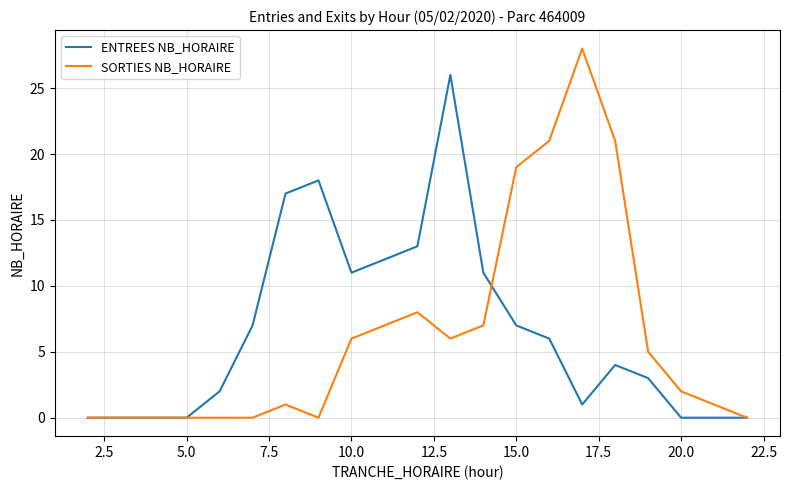

Reading left to right, extract all data points from this chart.

ENTREES NB_HORAIRE: 0	0	0	0	2	7	17	18	11	12	13	26	11	7	6	1	4	3	0	0	0
SORTIES NB_HORAIRE: 0	0	0	0	0	0	1	0	6	7	8	6	7	19	21	28	21	5	2	1	0